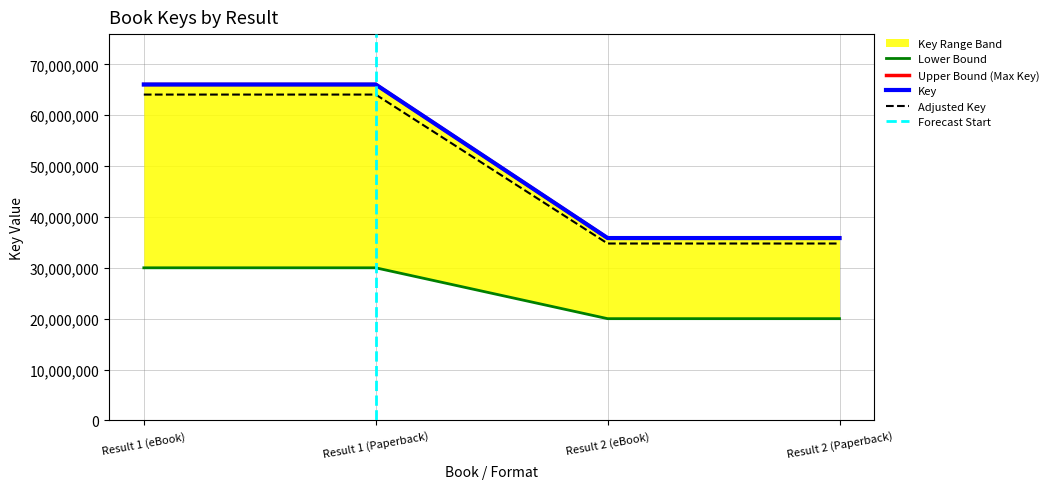

Approximately how many times larger is the value at Result 1 (Paperback) compared to Result 2 (Paperback)?

1.5